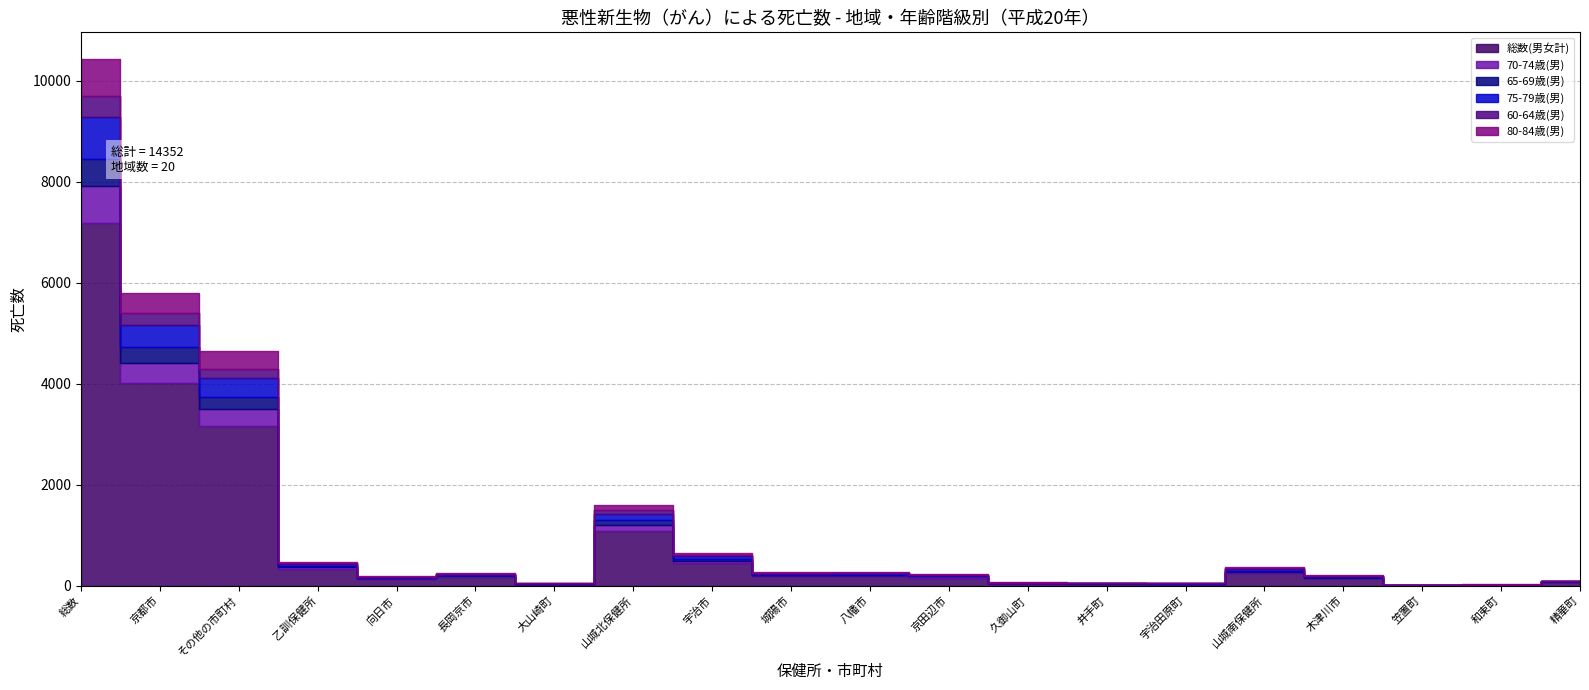

What is the label of the 1st point from the right?

精華町